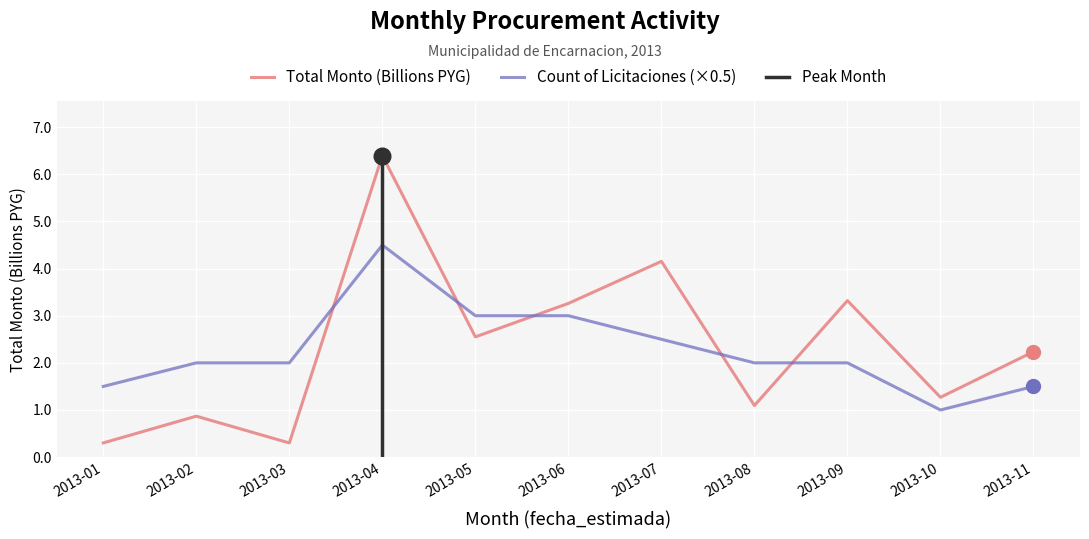

What is the approximate value of Count of Licitaciones at 2013-02?

2.0